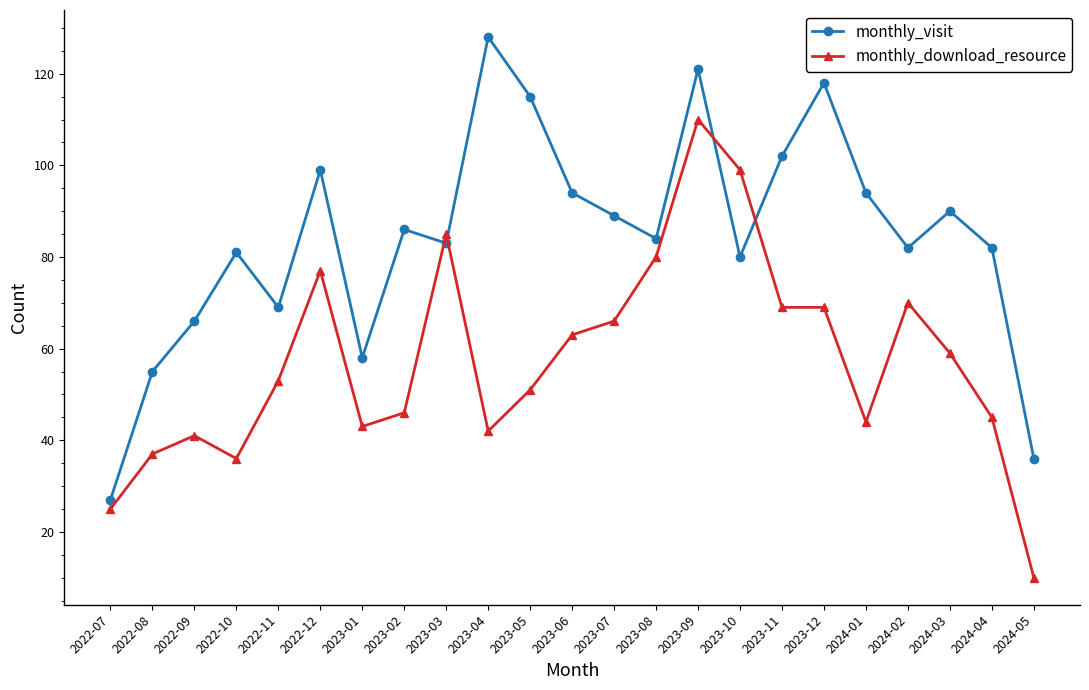

What is the spread (max minus min) of values at 2024-01?

50